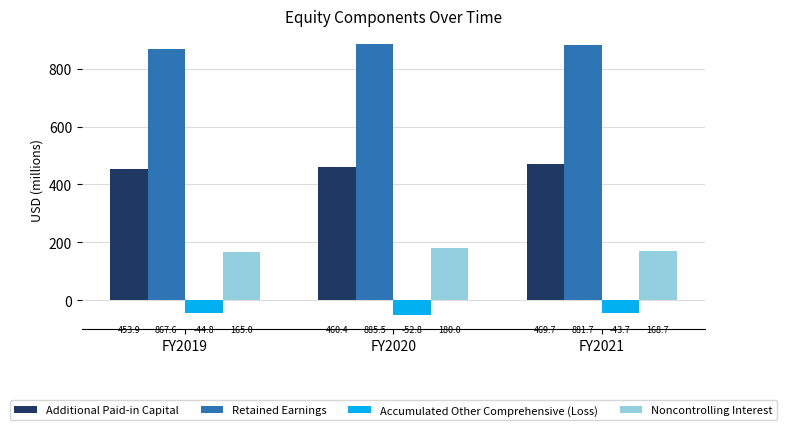

What is the sum of all Retained Earnings values?

2634.8